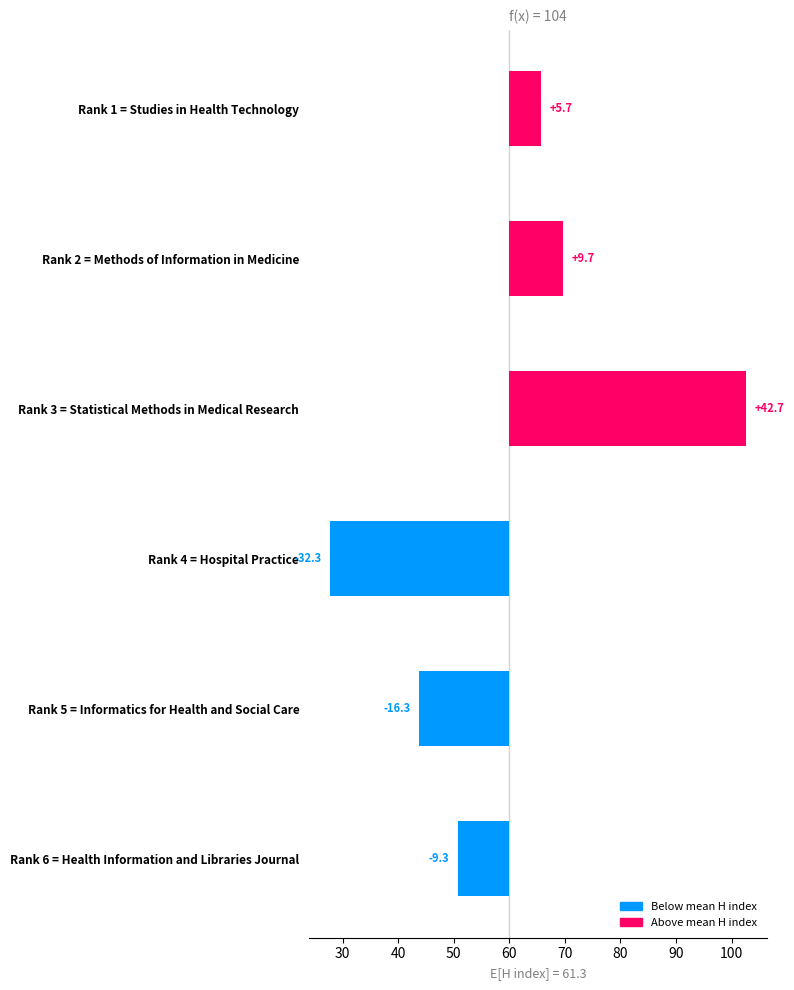

How many values are above zero?

3